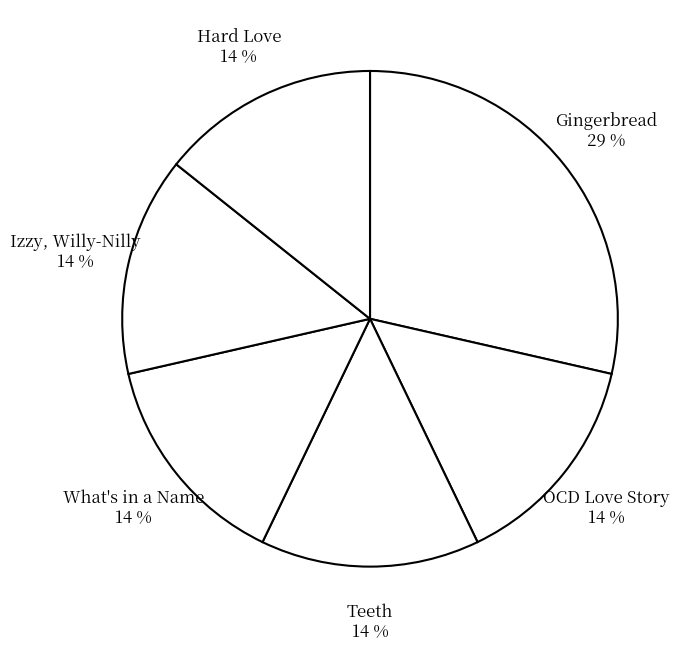

What is the ratio of the value at Teeth to the value at Gingerbread?

0.5